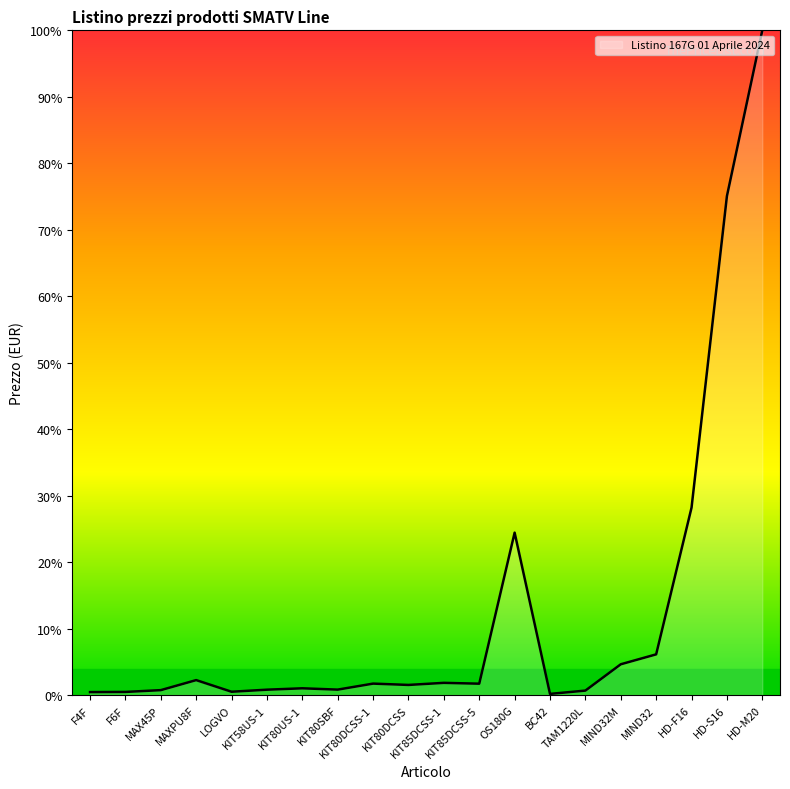

What is the average value?

12.7